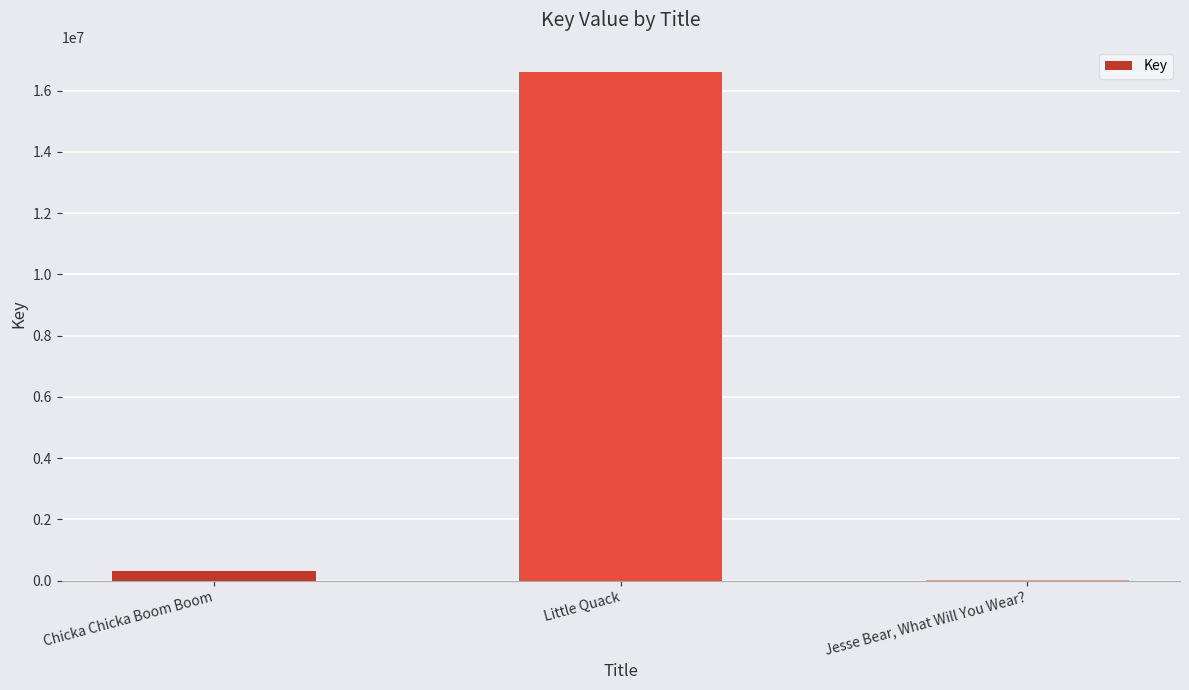

Reading right to left, list all the values displayed in this chart.

5138	16599178	324649